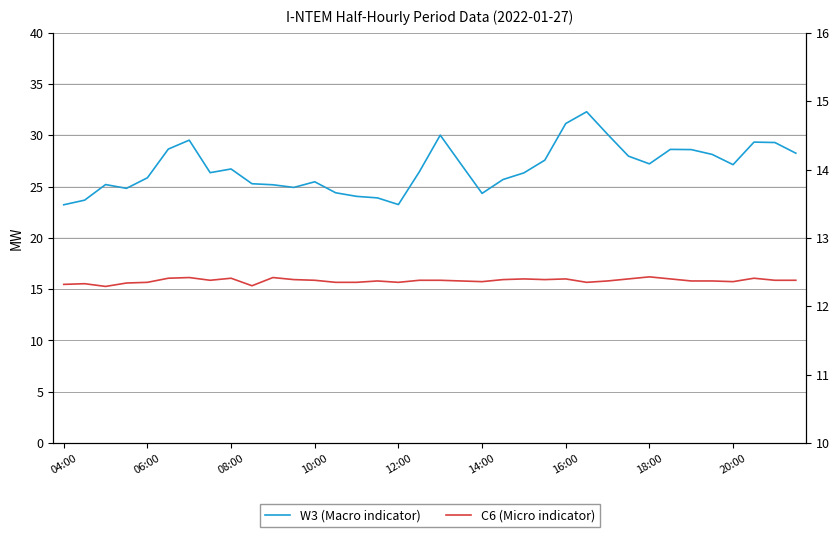

What is the greatest value displayed?

32.3